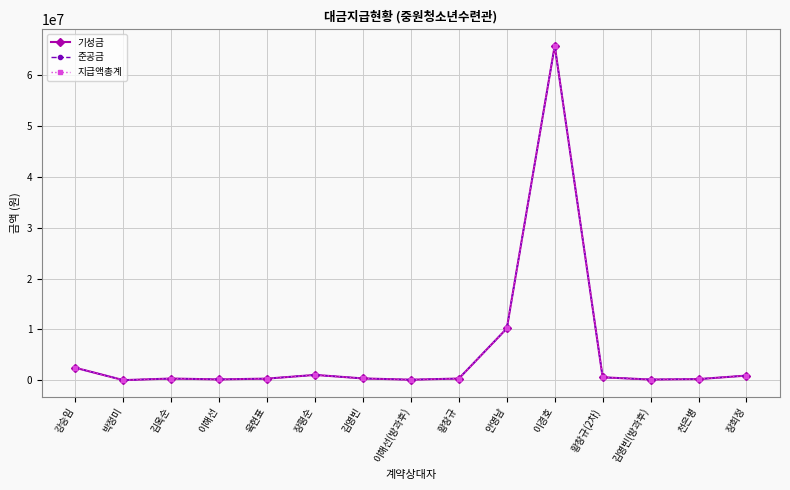

Does the chart have visible grid lines?

Yes